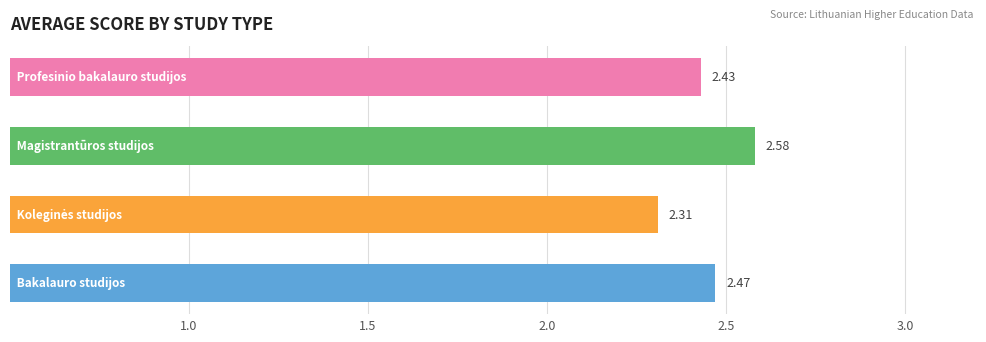

Count the number of data series in this chart.

1